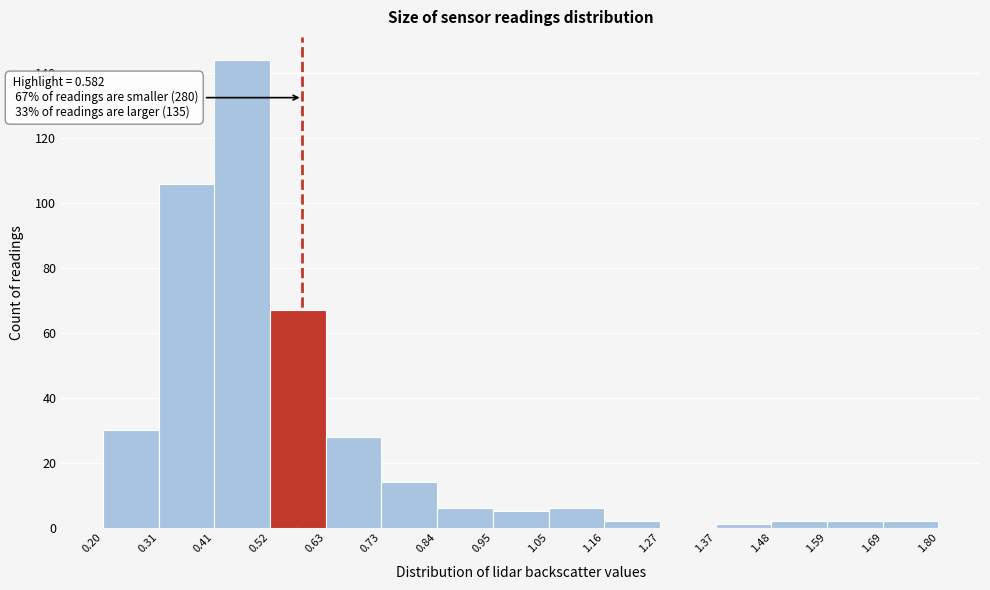

Which range on the x-axis has the tallest bar?

0.41 to 0.52